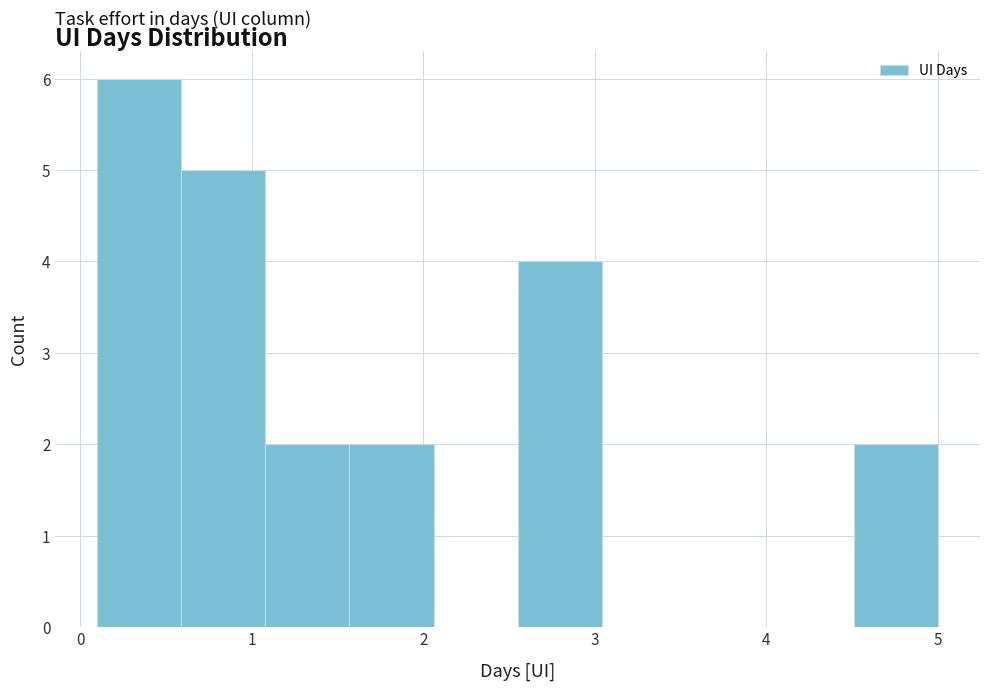

Reading left to right, list every bar in this chart as the range it spans on the x-axis followed by its height. Neither the bar edges nor the heights are printed on the chart, so give them approximately, as read against the axes.

0.10 to 0.59: 6
0.59 to 1.08: 5
1.08 to 1.57: 2
1.57 to 2.06: 2
2.06 to 2.55: 0
2.55 to 3.04: 4
3.04 to 3.53: 0
3.53 to 4.02: 0
4.02 to 4.51: 0
4.51 to 5.00: 2